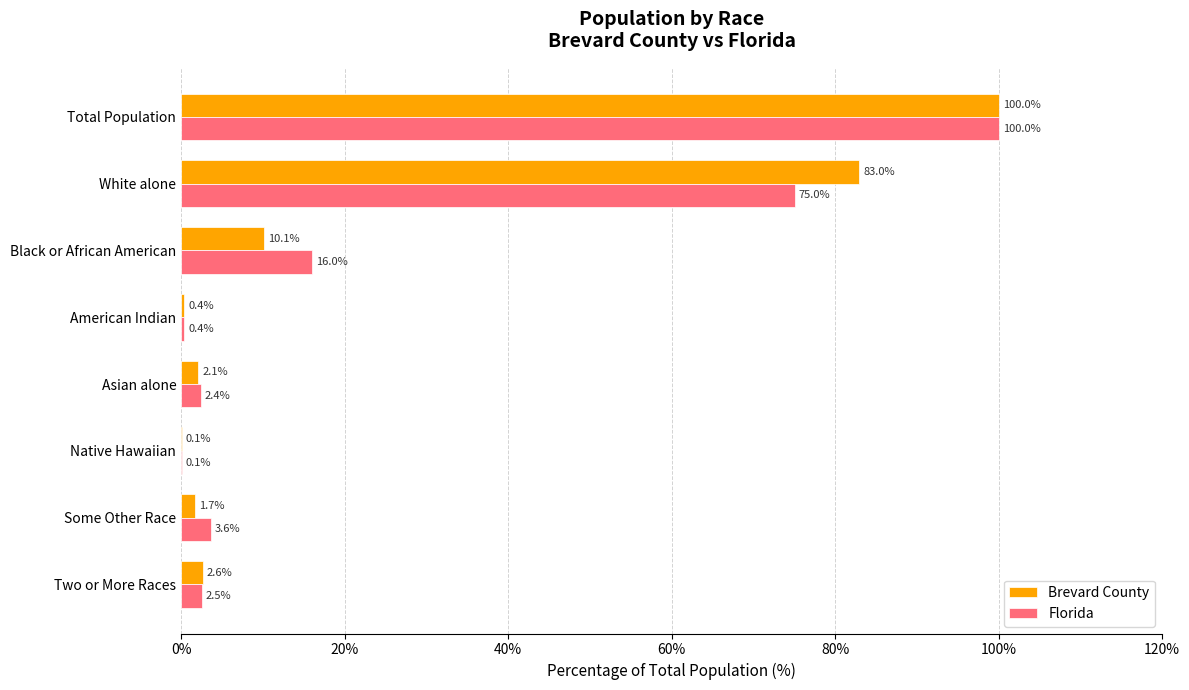

What is the greatest value displayed?

100.0